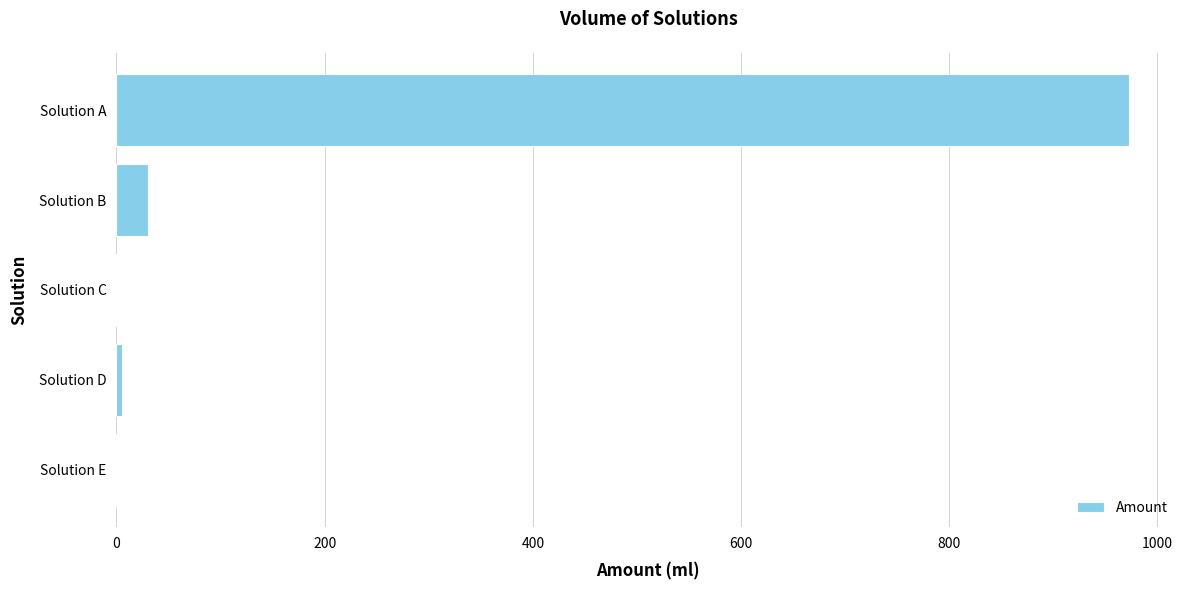

What is the sum of all values?

1010